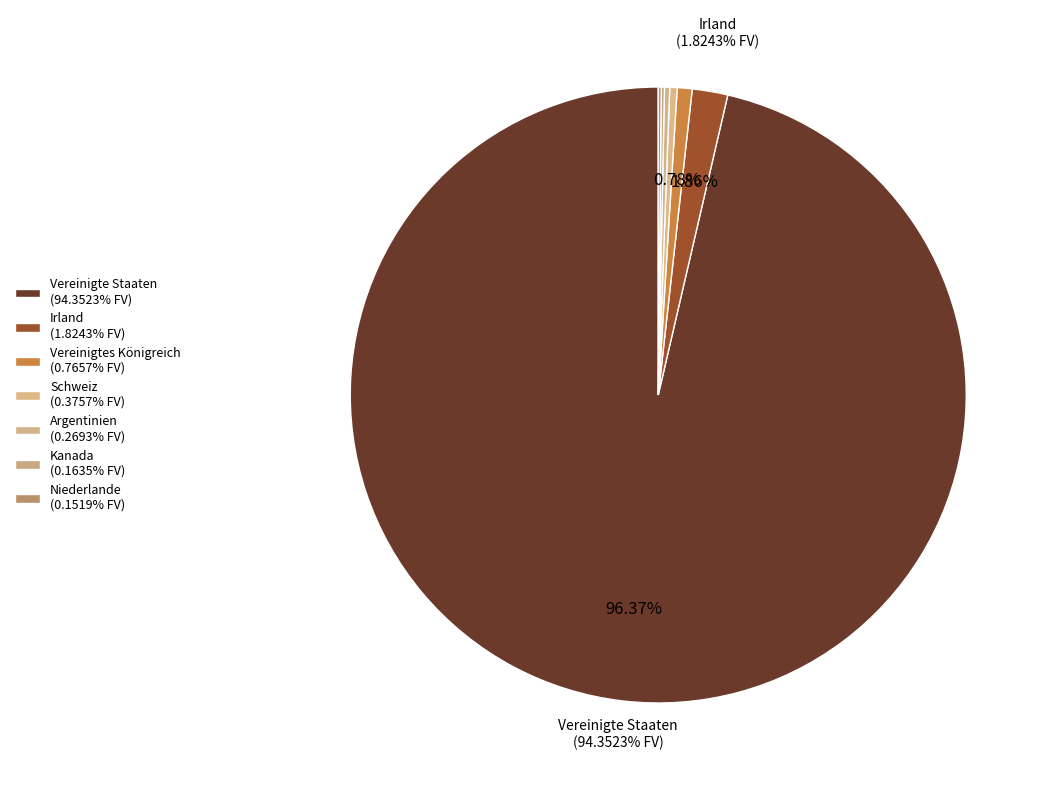

What is the largest slice in the pie chart?

Vereinigte Staaten